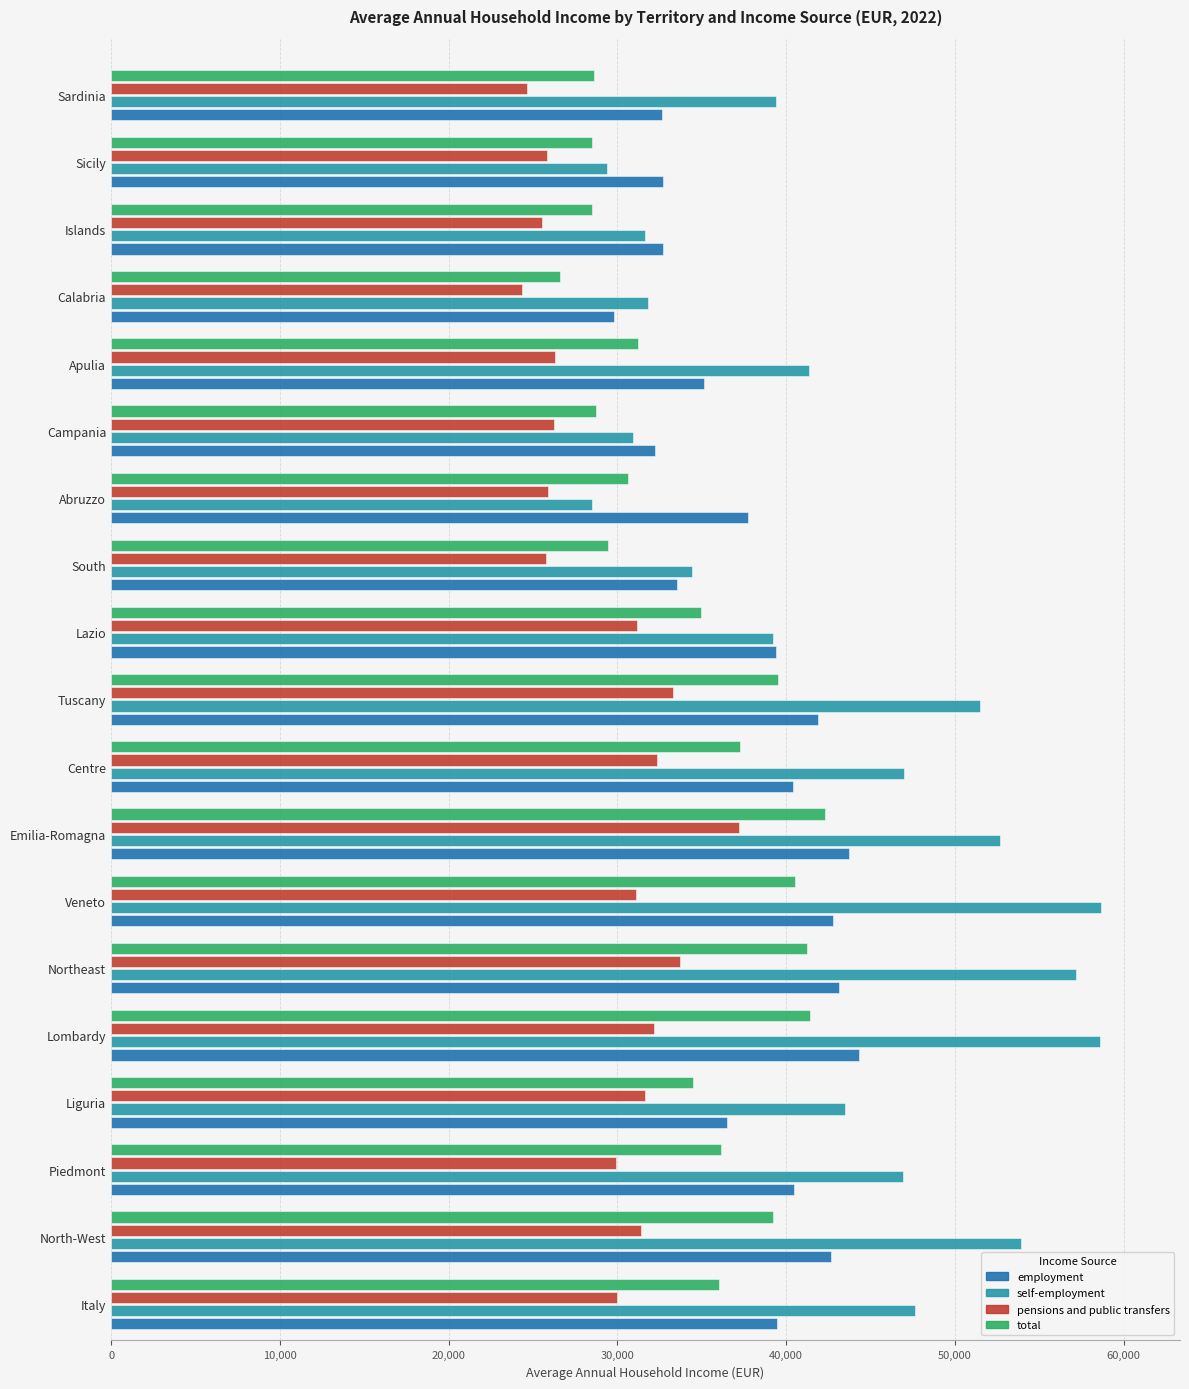

How many values in the pensions and public transfers series are below 29991?

9